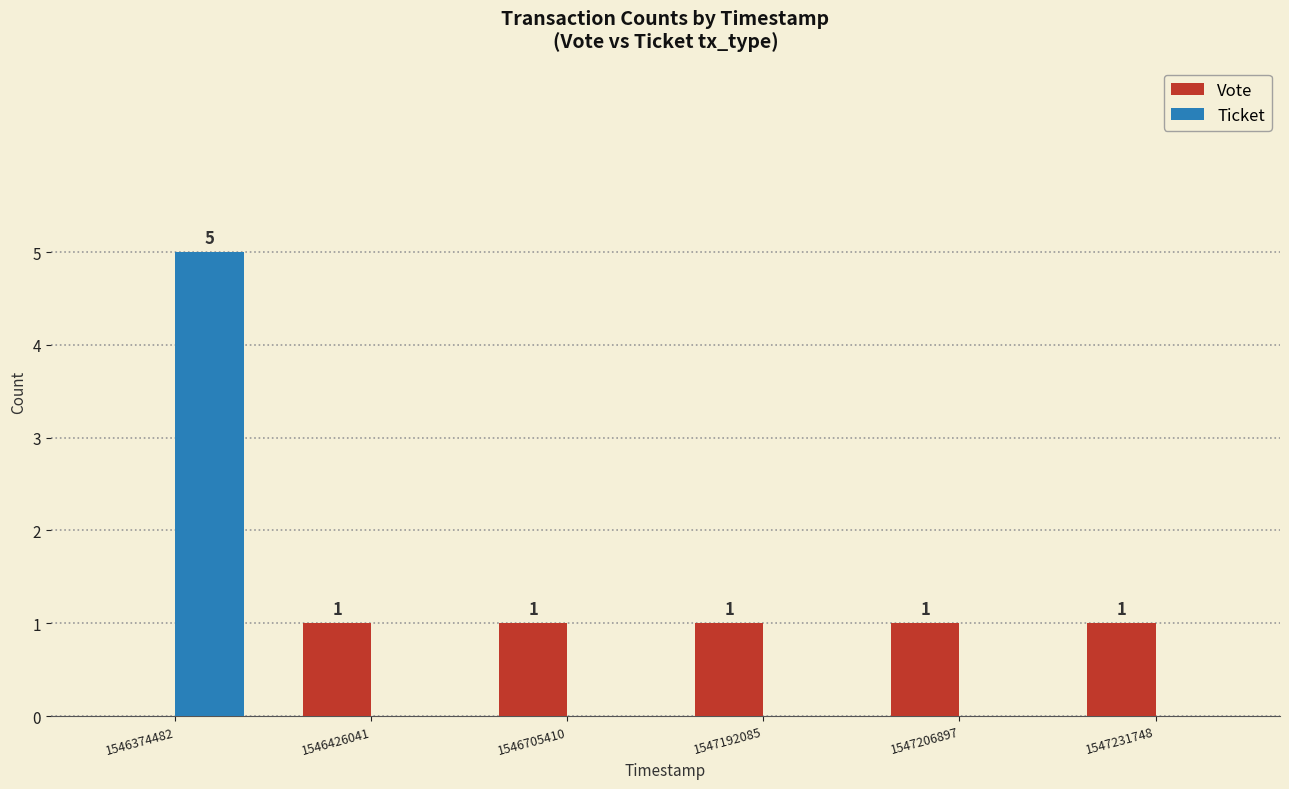

Is the value of Vote at 1546426041 greater than the value of Ticket at 1547192085?

Yes